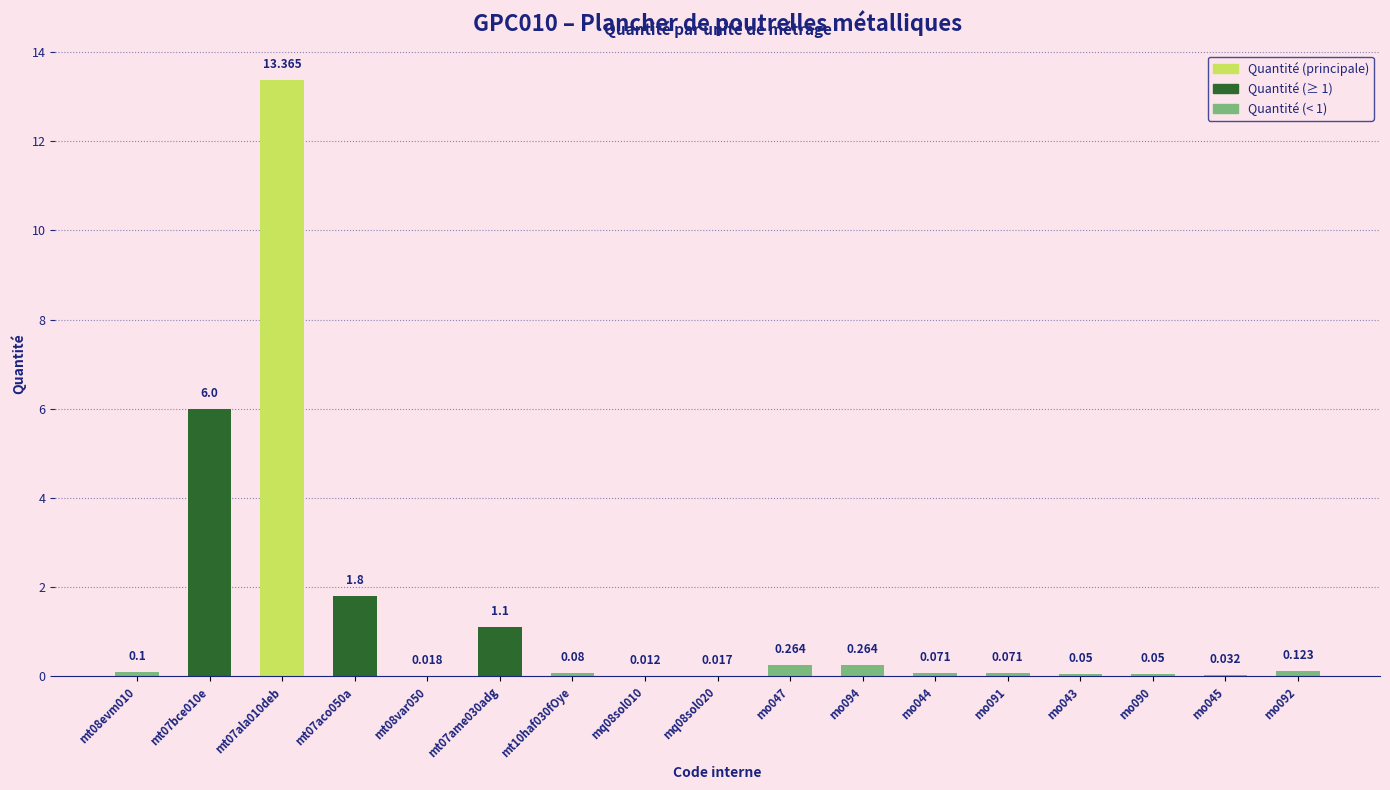

Count the number of data series in this chart.

1